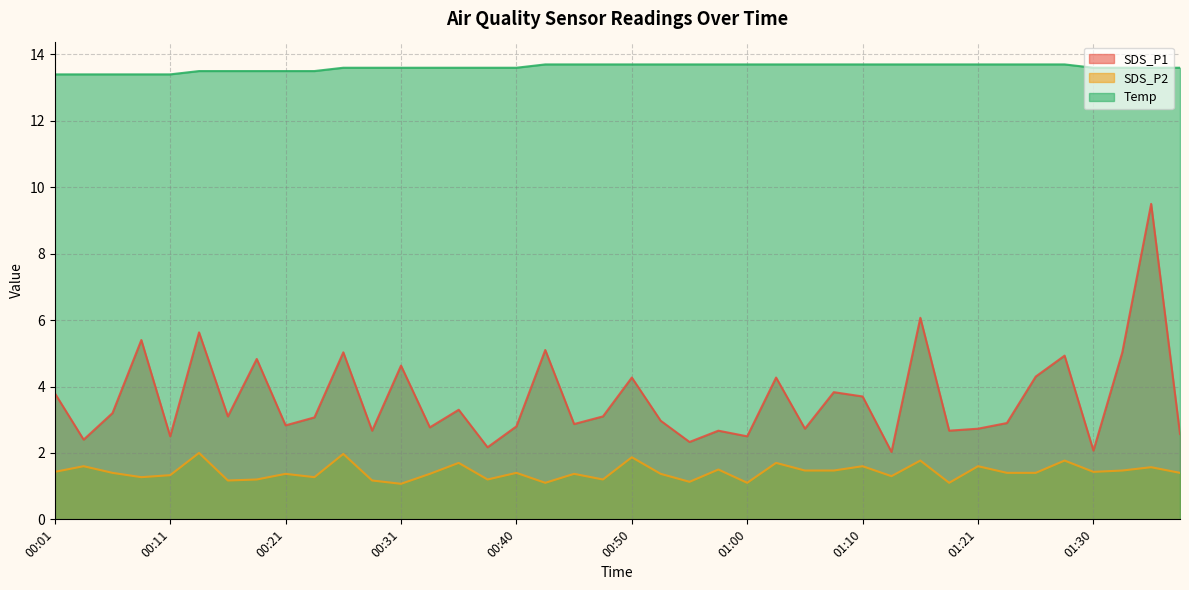

Reading left to right, transcribe all the data shown in this chart.

SDS_P1: 3.8	2.4	3.2	5.4	2.5	5.6	3.1	4.8	2.8	3.1	5.0	2.7	4.6	2.8	3.3	2.2	2.8	5.1	2.9	3.1	4.3	3.0	2.3	2.7	2.5	4.3	2.7	3.8	3.7	2.0	6.1	2.7	2.7	2.9	4.3	4.9	2.1	5.0	9.5	2.6
SDS_P2: 1.4	1.6	1.4	1.3	1.3	2.0	1.2	1.2	1.4	1.3	2.0	1.2	1.1	1.4	1.7	1.2	1.4	1.1	1.4	1.2	1.9	1.4	1.1	1.5	1.1	1.7	1.5	1.5	1.6	1.3	1.8	1.1	1.6	1.4	1.4	1.8	1.4	1.5	1.6	1.4
Temp: 13.4	13.4	13.4	13.4	13.4	13.5	13.5	13.5	13.5	13.5	13.6	13.6	13.6	13.6	13.6	13.6	13.6	13.7	13.7	13.7	13.7	13.7	13.7	13.7	13.7	13.7	13.7	13.7	13.7	13.7	13.7	13.7	13.7	13.7	13.7	13.7	13.6	13.6	13.6	13.6